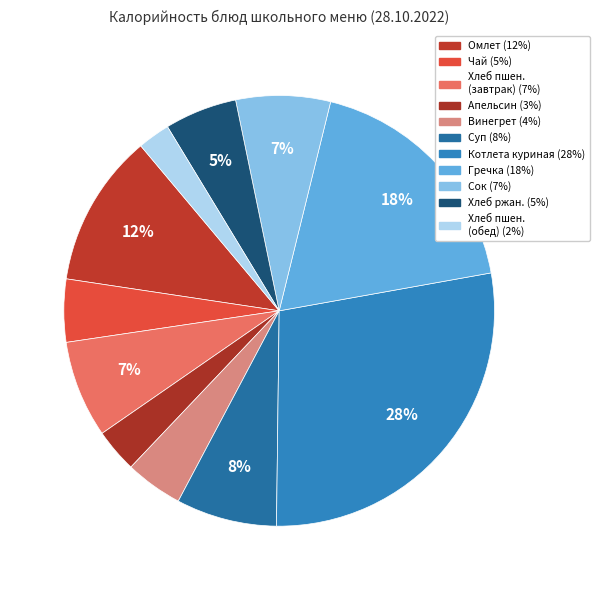

Count the number of slices in the pie.

11